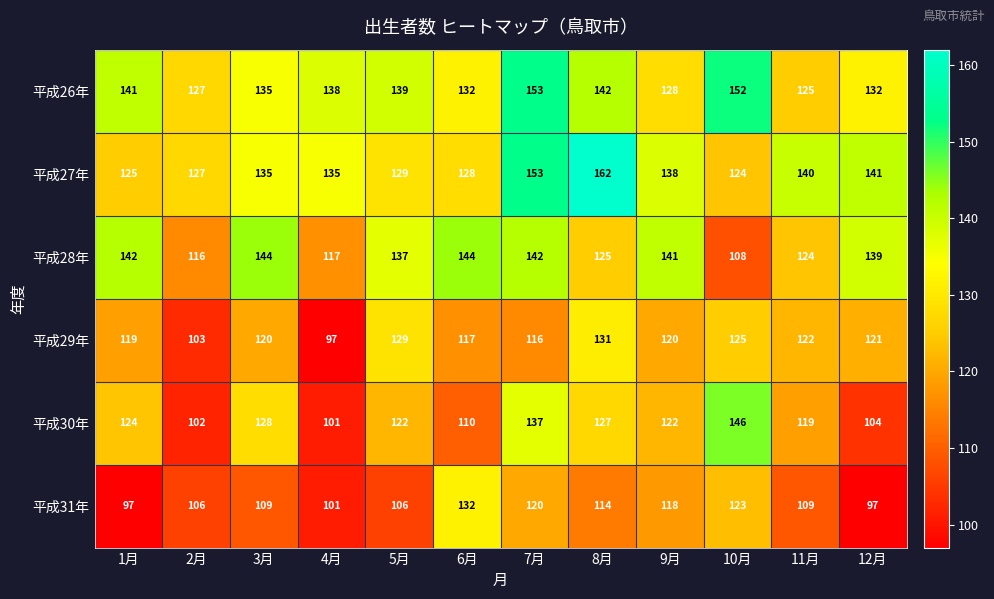

What is the difference between the second highest and second lowest values in the 平成30年 series?

35